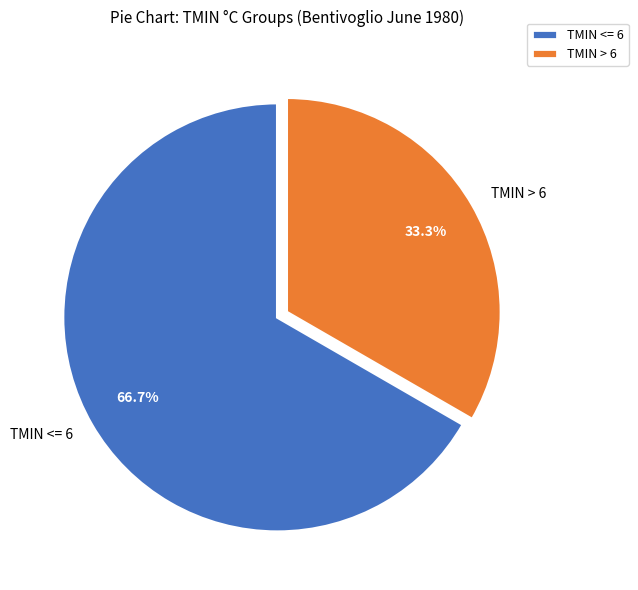

Does TMIN > 6 represent more than half of the total?

No